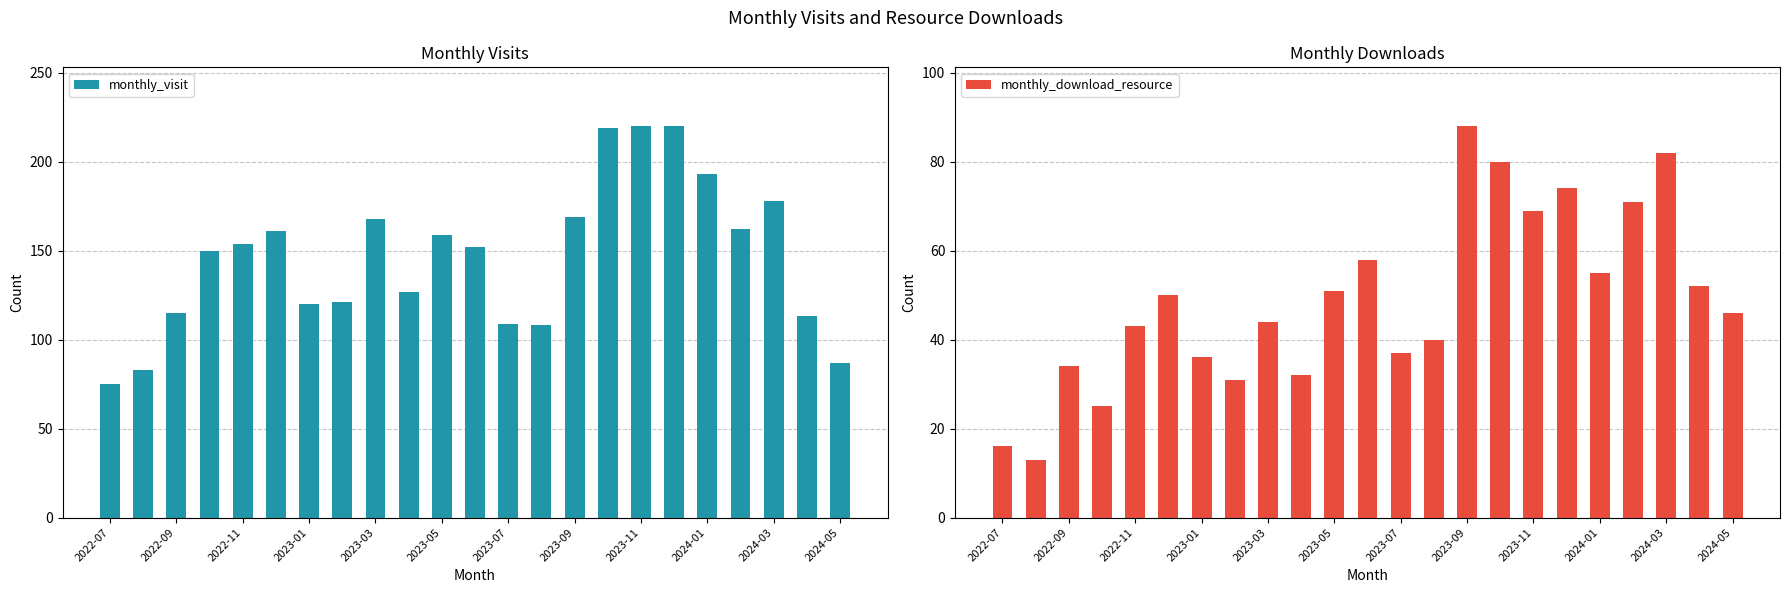

Does the chart contain stacked bars?

No